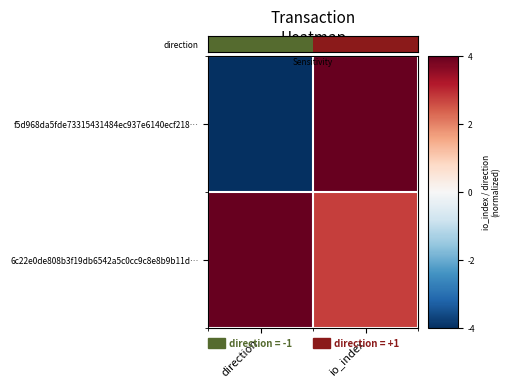

Reading left to right, extract all data points from this chart.

f5d968da5fde73315431484ec937e6140ecf218…: direction=-4.0	io_index=4.0
6c22e0de808b3f19db6542a5c0cc9c8e8b9b11d…: direction=4.0	io_index=2.8